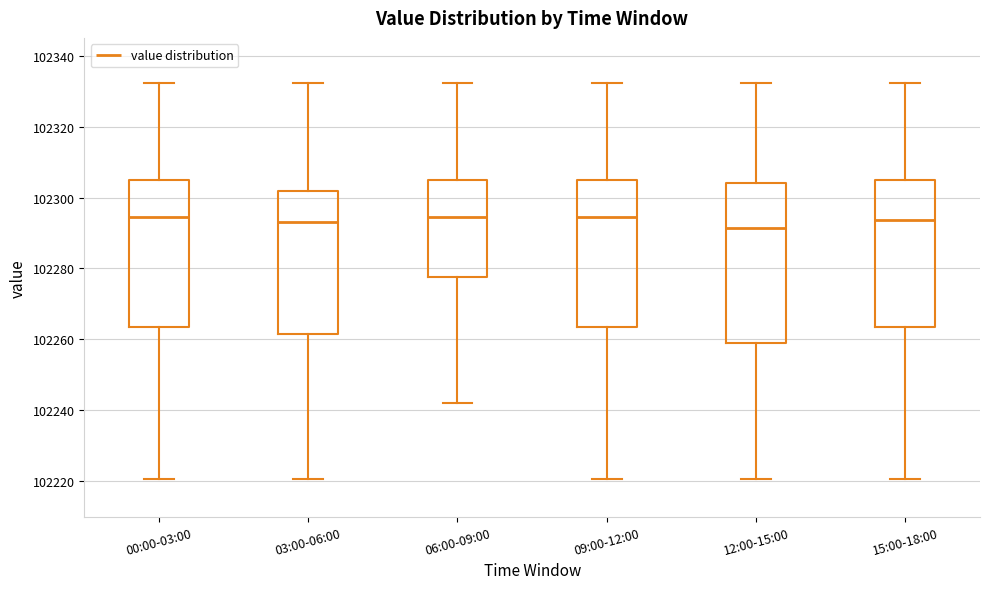

Reading left to right, transcribe this box plot: for each box, give where its median line is, the range the box spans, and where its two whiskers end, as read against the y-axis. The values are not printed on the chart, so give them approximately, as read against the axis.

00:00-03:00: median 102294, box 102264 to 102304, whiskers 102220 to 102332
03:00-06:00: median 102294, box 102262 to 102302, whiskers 102220 to 102332
06:00-09:00: median 102294, box 102278 to 102304, whiskers 102242 to 102332
09:00-12:00: median 102294, box 102264 to 102304, whiskers 102220 to 102332
12:00-15:00: median 102292, box 102258 to 102304, whiskers 102220 to 102332
15:00-18:00: median 102294, box 102264 to 102304, whiskers 102220 to 102332